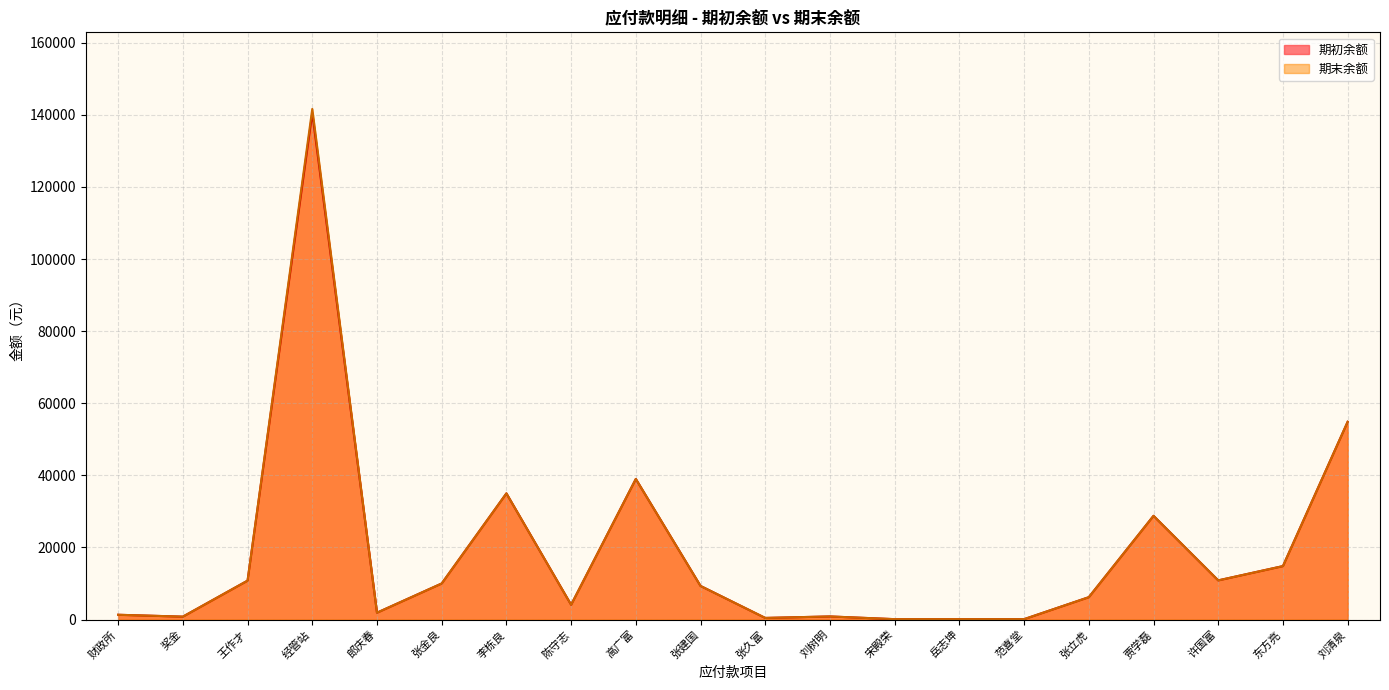

At which label is 期末余额 closest to 70882?

刘清泉